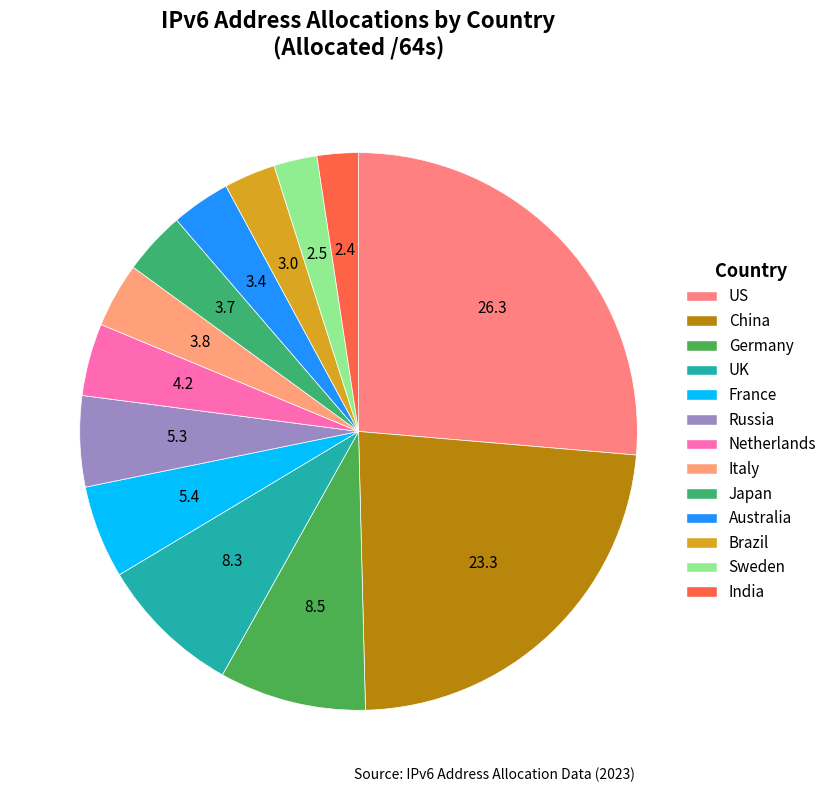

What is the largest slice in the pie chart?

United States of America